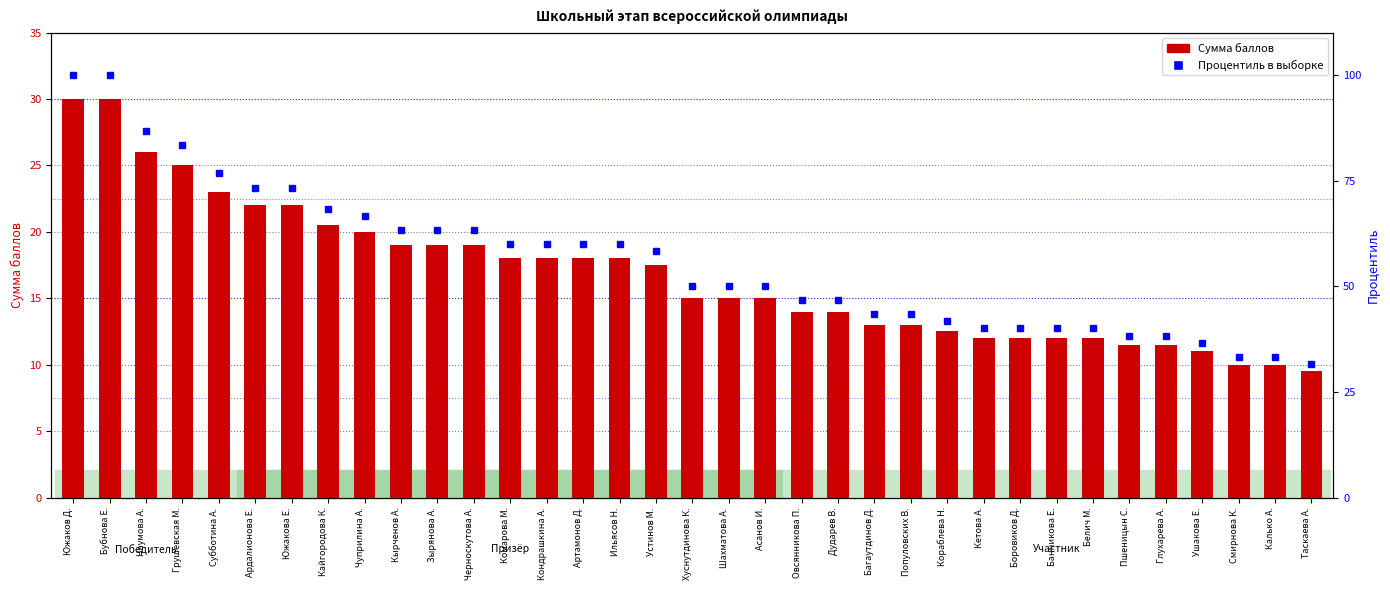

What is the difference between the Процентиль в выборке values at Овсянникова П. and Южакова Е.?

26.7